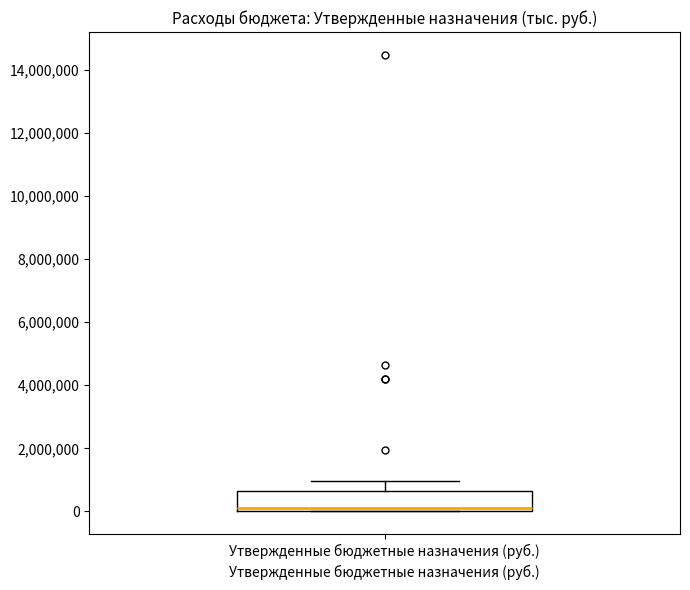

Transcribe this box plot: give where the median line is, the range the box spans, and where the two whiskers end, as read against the y-axis. The values are not printed on the chart, so give them approximately, as read against the axis.

median 200000, box 0 to 600000, whiskers 0 to 1000000